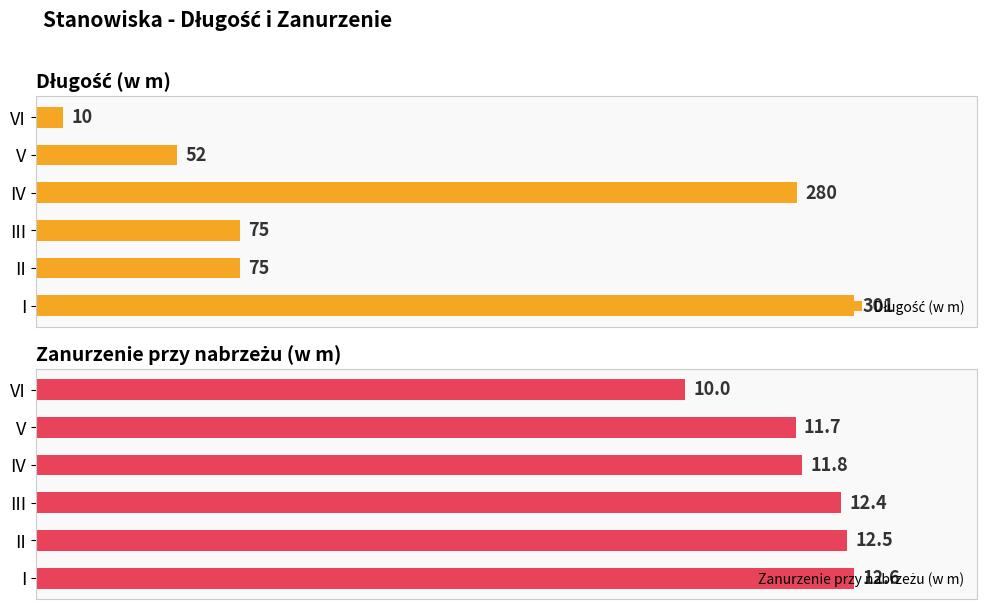

What is the maximum value for Zanurzenie przy nabrzeżu (w m)?

12.6